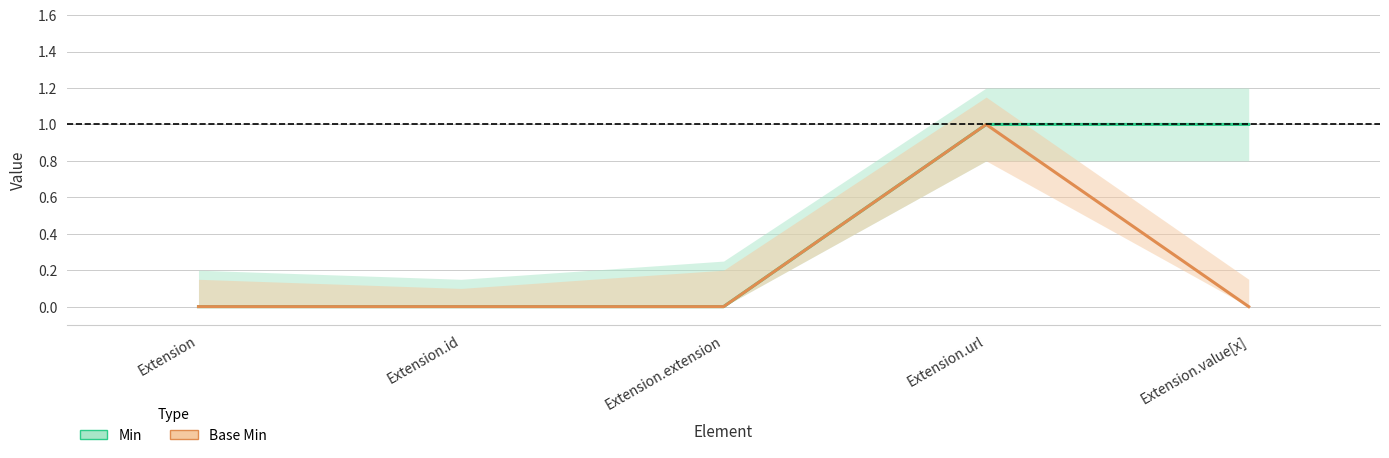

At how many categories does at least one series exceed 0?

2